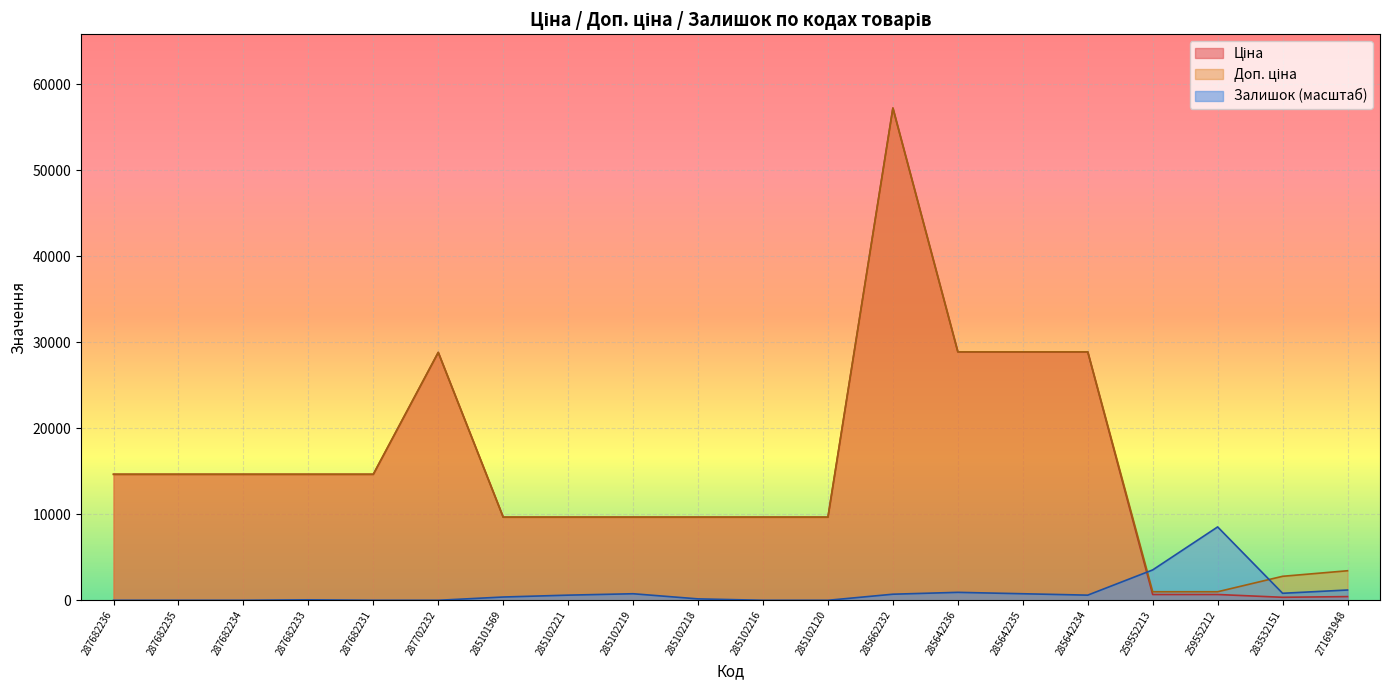

Which has a higher value, 287682233 or 285642236?

285642236